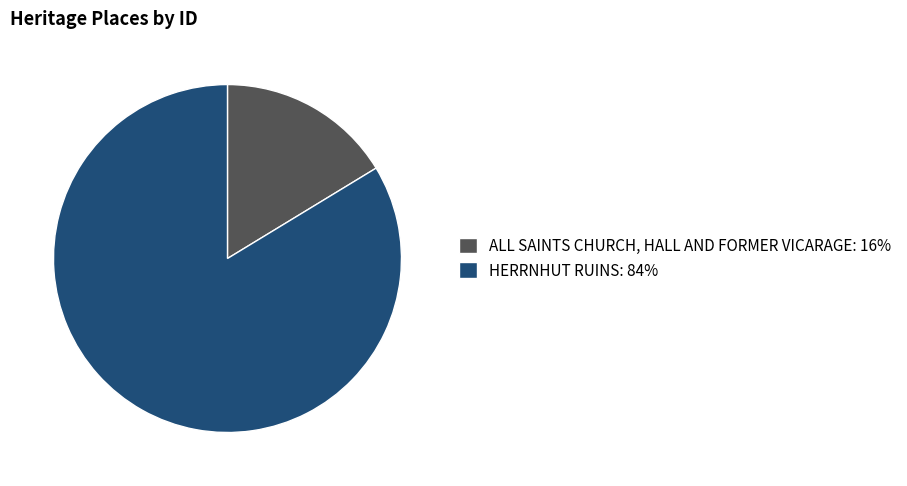

True or false: ALL SAINTS CHURCH, HALL AND FORMER VICARAGE accounts for 16% of the total.

True